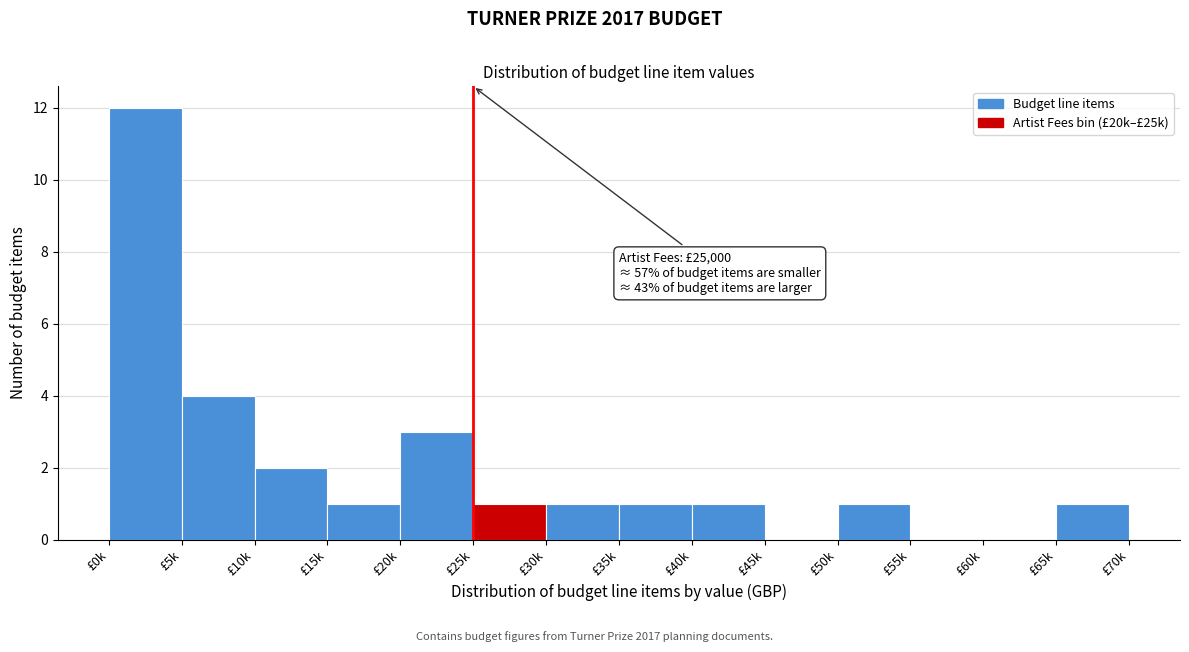

Reading left to right, transcribe all the data shown in this chart.

£0k=12	£5k=4	£10k=2	£15k=1	£20k=3	£25k=1	£30k=1	£35k=1	£40k=1	£45k=0	£50k=1	£55k=0	£60k=0	£65k=1